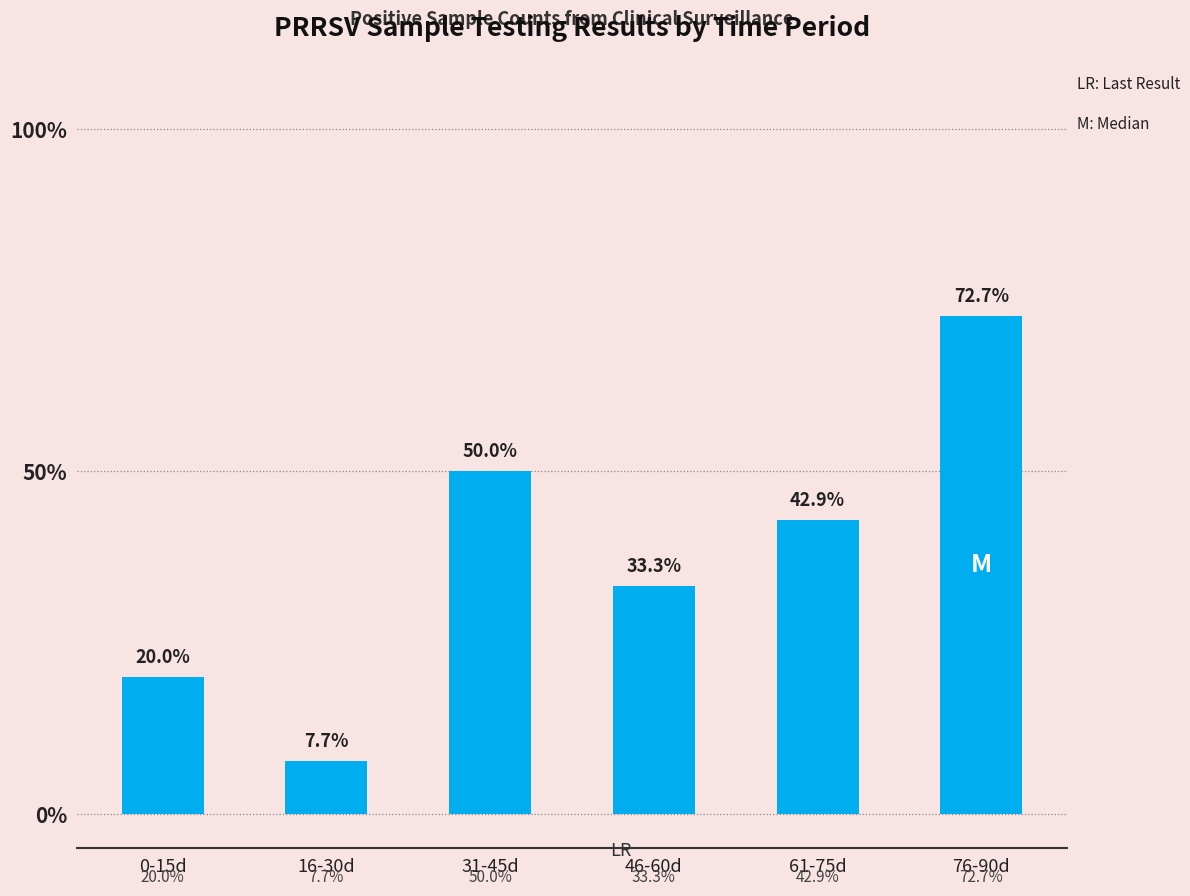

What is the maximum value shown in the chart?

72.7